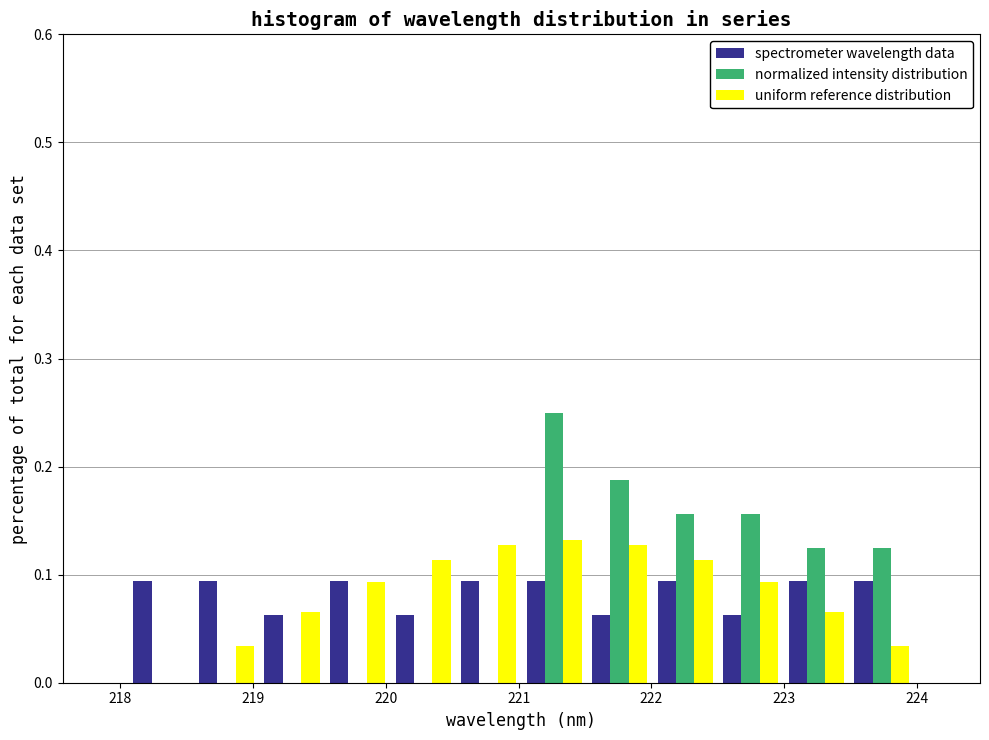

Reading left to right, transcribe this chart: for each range on the x-axis, give the height of each series' bar. Neither the bar edges nor the heights are printed on the chart, so give them approximately, as read against the axes.

218.1 to 218.6: spectrometer wavelength data=0.09	normalized intensity distribution=0	uniform reference distribution=0
218.6 to 219.0: spectrometer wavelength data=0.09	normalized intensity distribution=0	uniform reference distribution=0.03
219.0 to 219.5: spectrometer wavelength data=0.06	normalized intensity distribution=0	uniform reference distribution=0.07
219.5 to 220.0: spectrometer wavelength data=0.09	normalized intensity distribution=0	uniform reference distribution=0.09
220.0 to 220.5: spectrometer wavelength data=0.06	normalized intensity distribution=0	uniform reference distribution=0.11
220.5 to 221.0: spectrometer wavelength data=0.09	normalized intensity distribution=0	uniform reference distribution=0.13
221.0 to 221.5: spectrometer wavelength data=0.09	normalized intensity distribution=0.25	uniform reference distribution=0.13
221.5 to 222.0: spectrometer wavelength data=0.06	normalized intensity distribution=0.19	uniform reference distribution=0.13
222.0 to 222.5: spectrometer wavelength data=0.09	normalized intensity distribution=0.16	uniform reference distribution=0.11
222.5 to 223.0: spectrometer wavelength data=0.06	normalized intensity distribution=0.16	uniform reference distribution=0.09
223.0 to 223.5: spectrometer wavelength data=0.09	normalized intensity distribution=0.13	uniform reference distribution=0.07
223.5 to 224.0: spectrometer wavelength data=0.09	normalized intensity distribution=0.13	uniform reference distribution=0.03